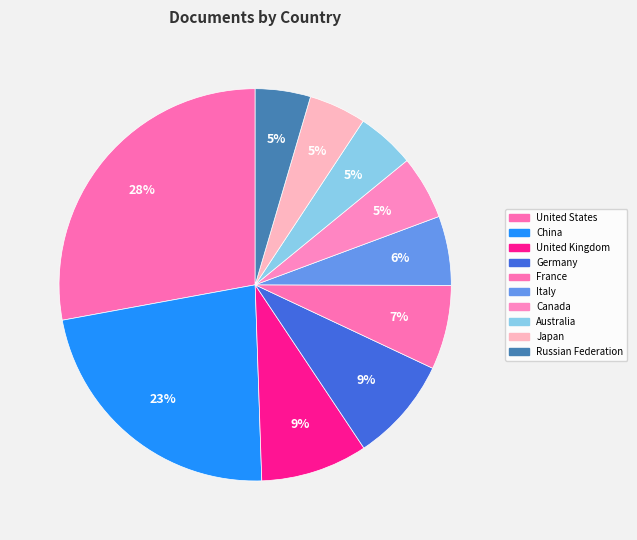

To the nearest percent, what portion does United States represent?

28%